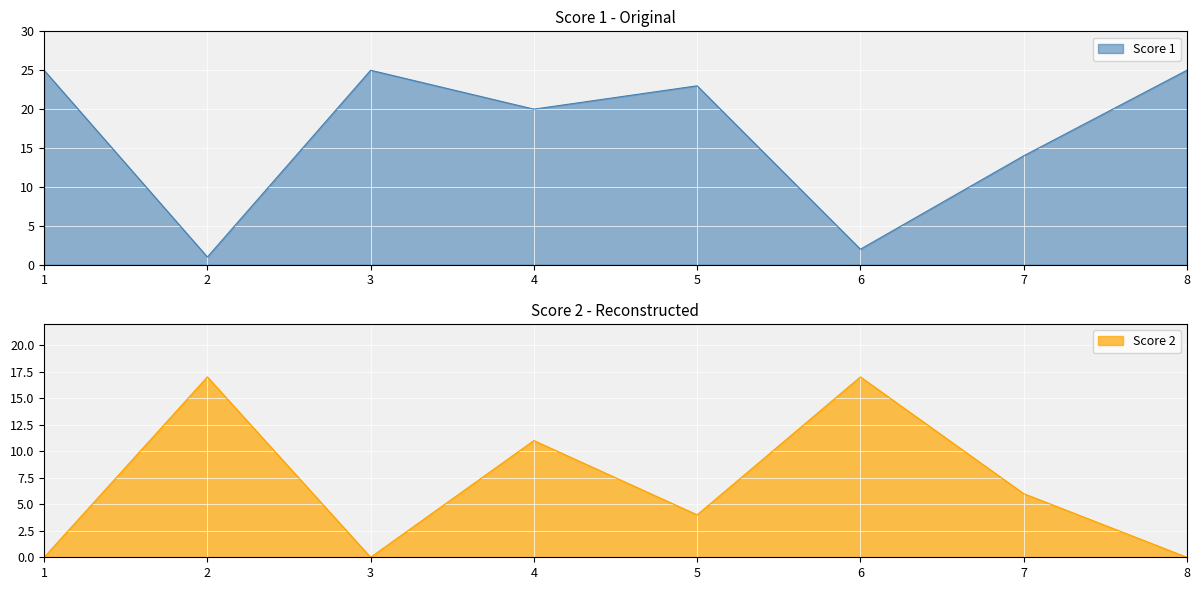

Reading right to left, what are all the values shown in this chart?

Score 1: 8=25	7=14	6=2	5=23	4=20	3=25	2=1	1=25
Score 2: 8=0	7=6	6=17	5=4	4=11	3=0	2=17	1=0